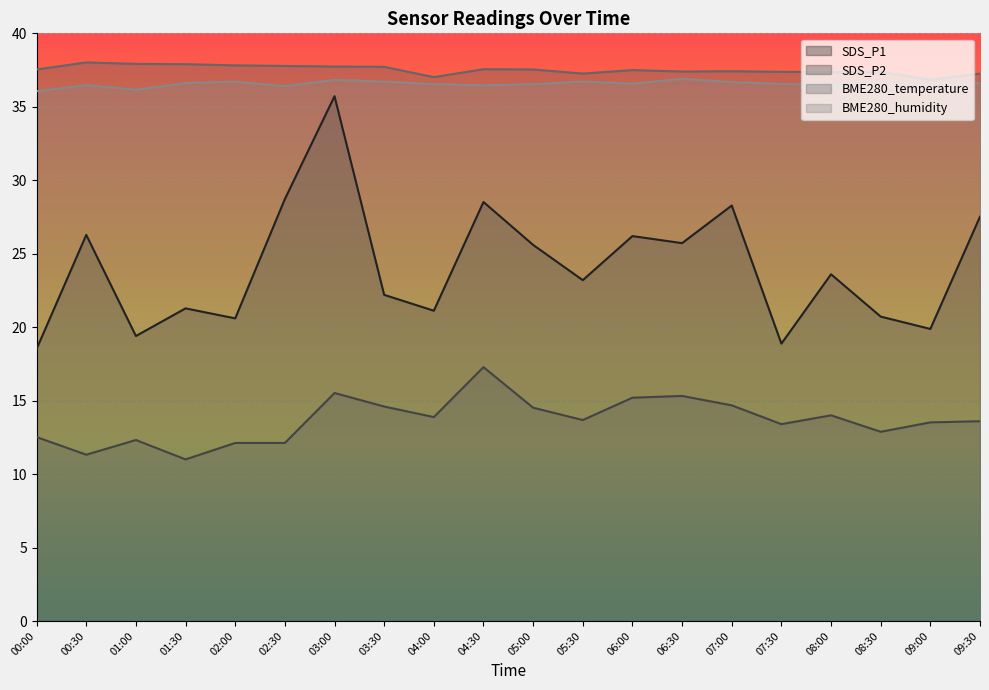

What is the difference between the second highest and minimum values in the BME280_humidity series?

0.8